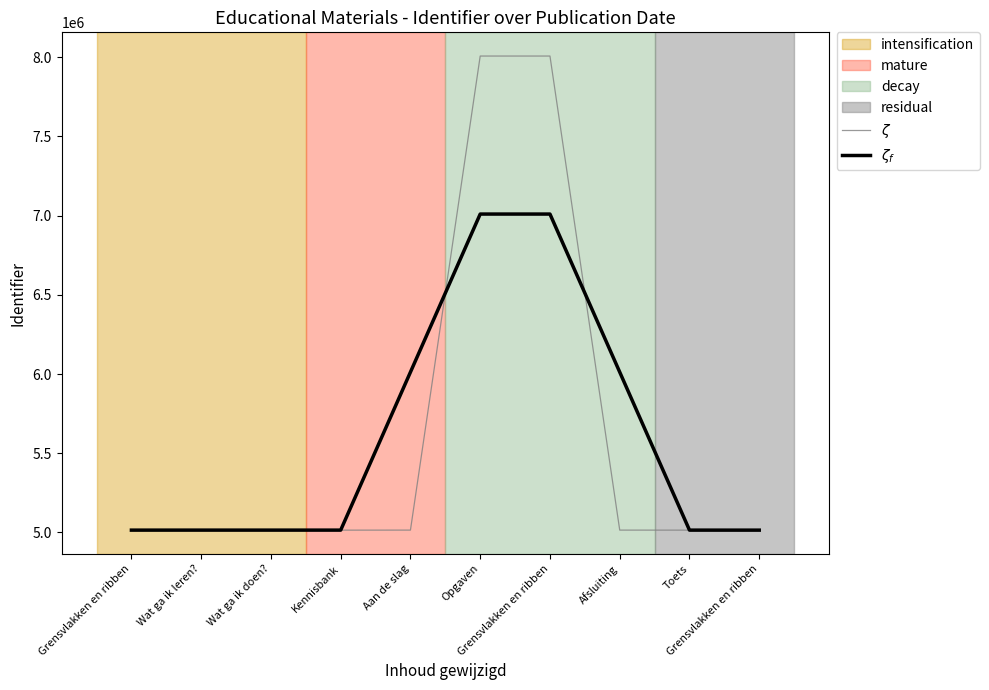

Does the chart display data point markers on the line(s)?

No